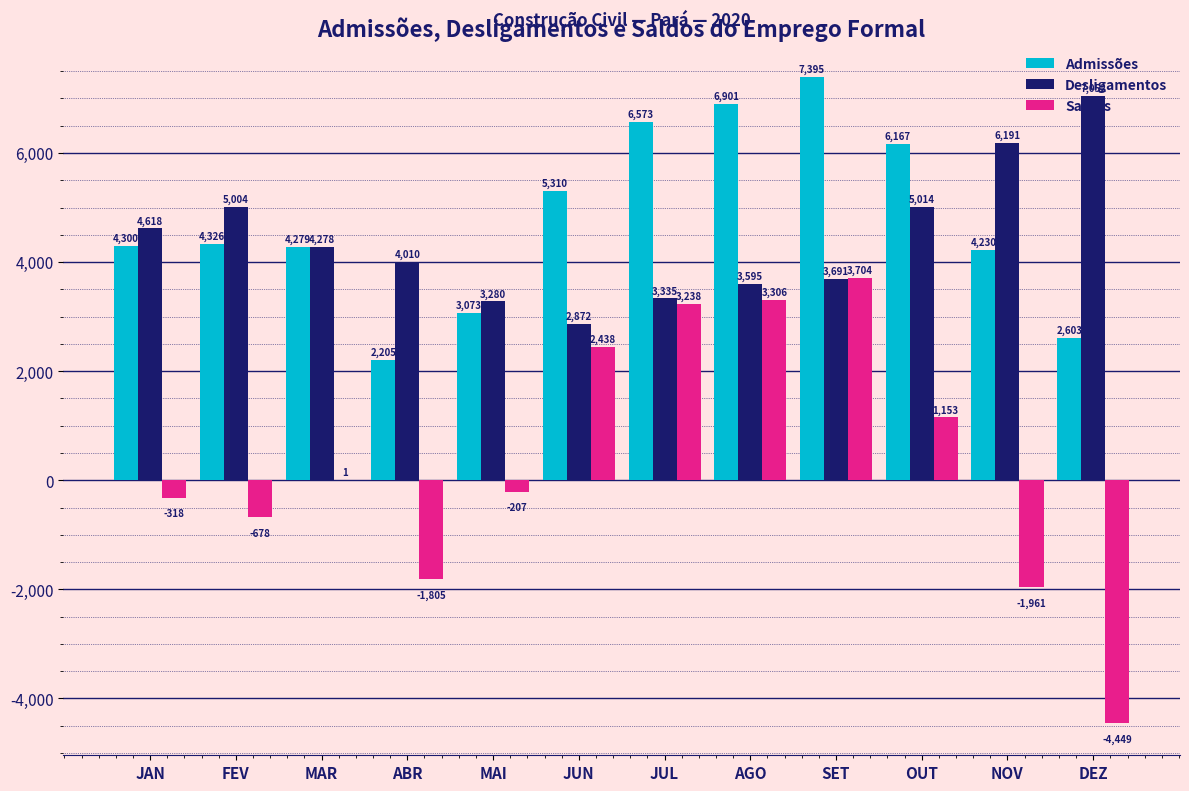

How many groups of bars are there?

12